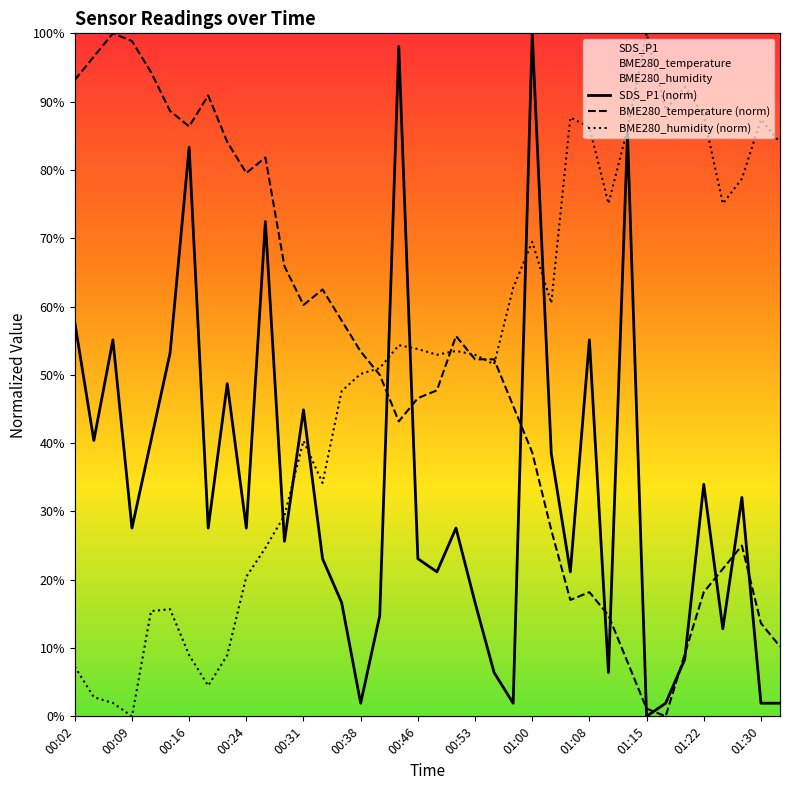

What is the average value of the BME280_temperature (norm) series?

50.3